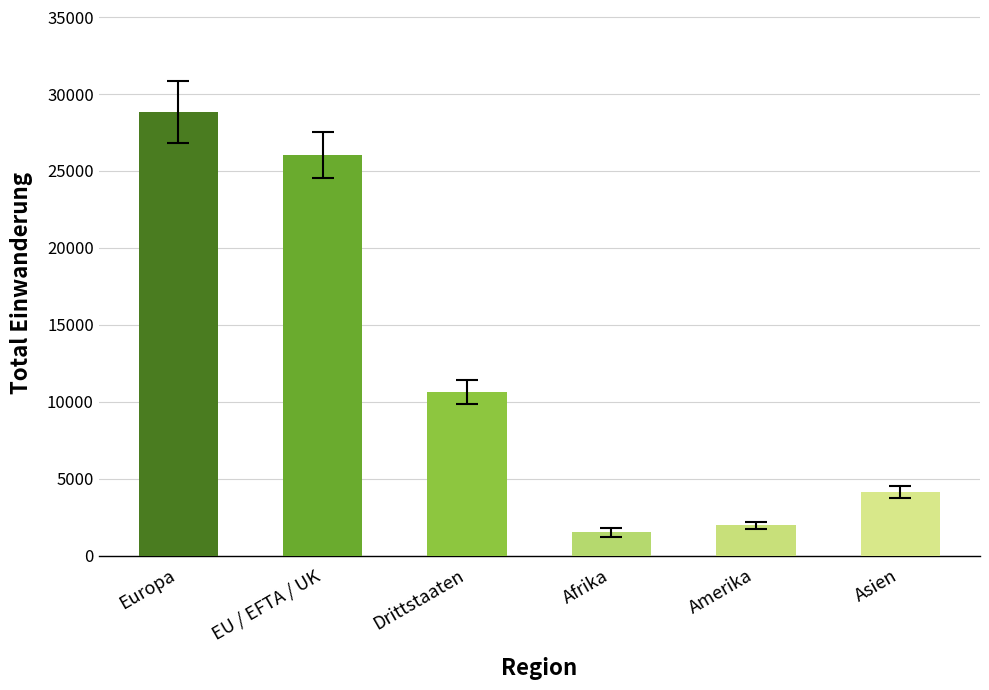

Rank the categories by value from highest to lowest.

Europa, EU / EFTA / UK, Drittstaaten, Asien, Amerika, Afrika